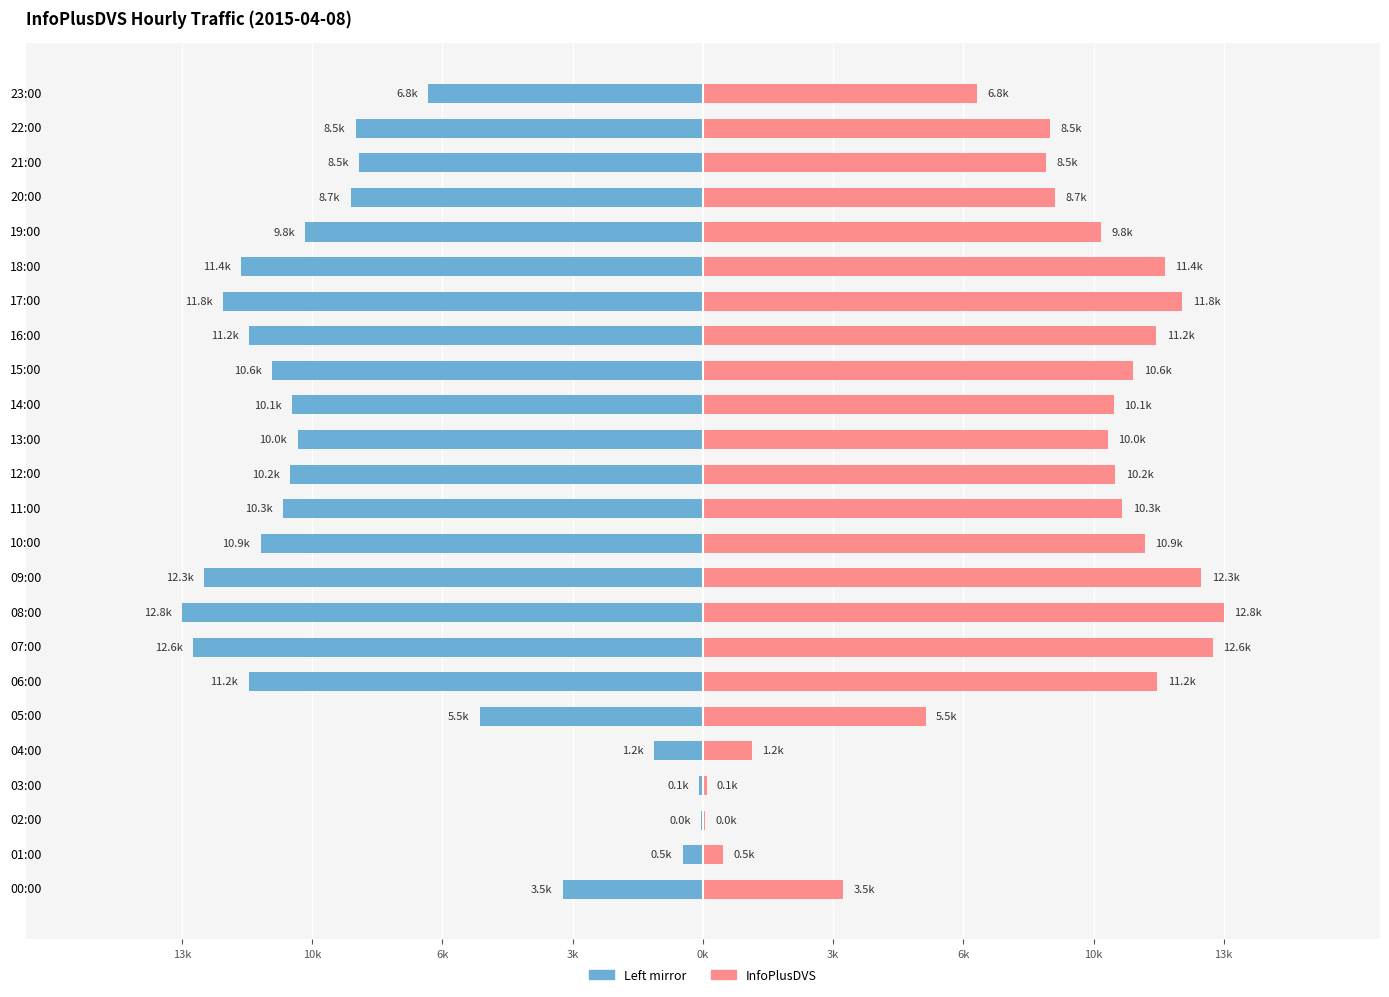

Which series has the widest spread of values?

InfoPlusDVS (left)